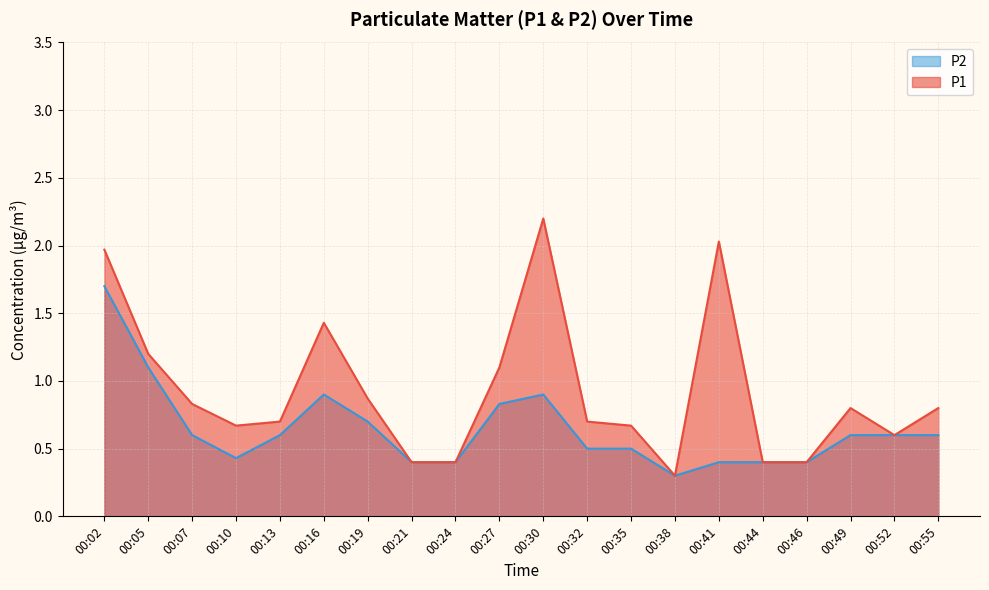

Is it true that P2 equals 0.1 at 00:35?

False